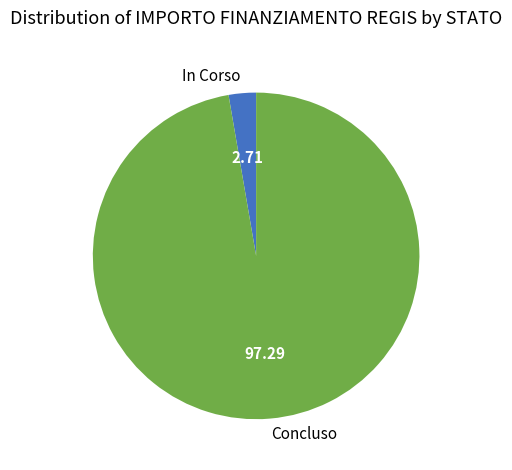

Combined, do In Corso and Concluso account for over 50%?

Yes